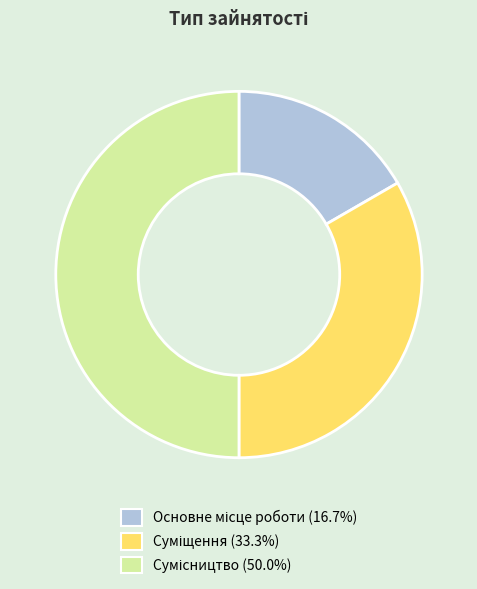

To the nearest percent, what percentage of the pie is Основне місце роботи?

17%